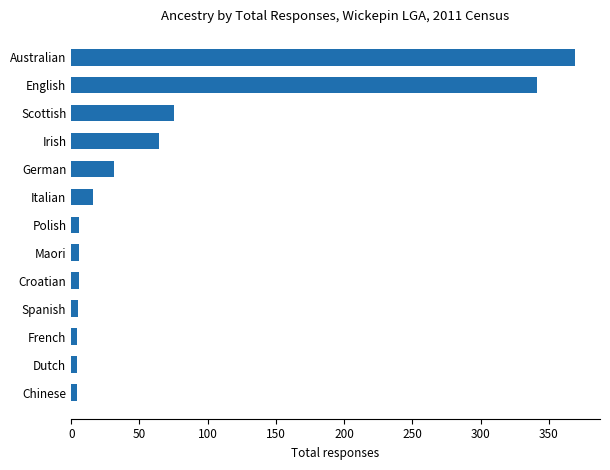

The value at English is 517. True or false?

False